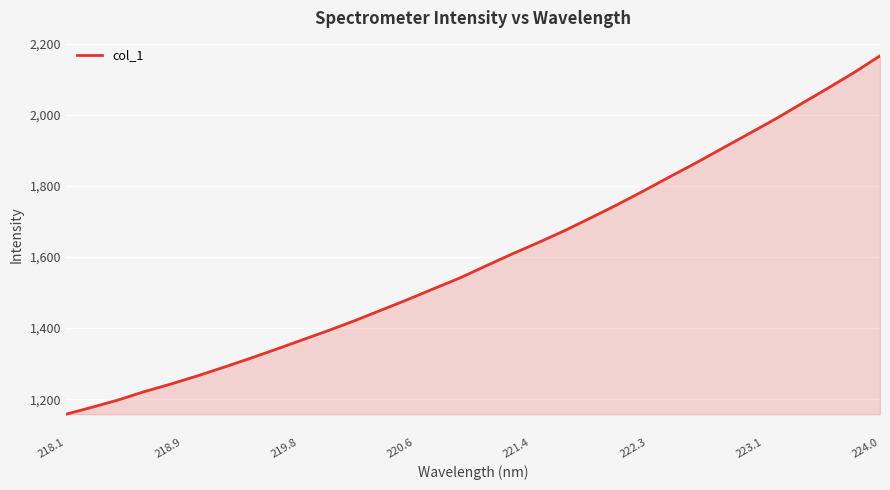

What is the smallest value displayed?

1157.5